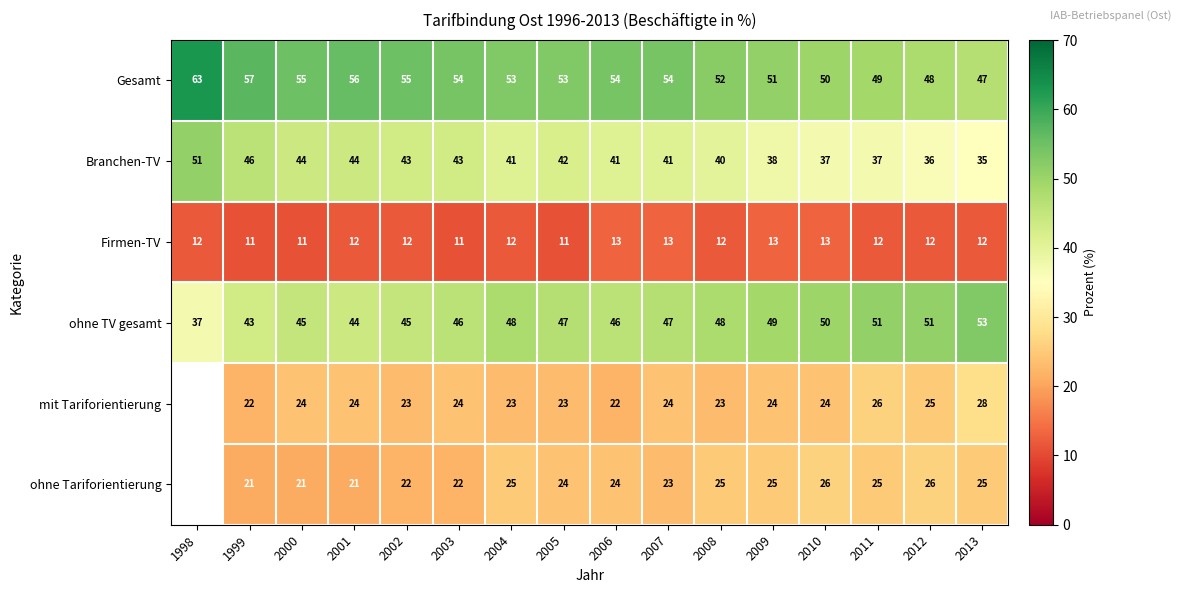

What is the sum of the mit Tariforientierung values at 2007 and 2003?

48